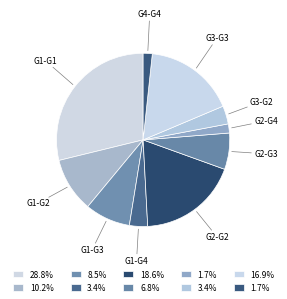

Which category has the smallest portion of the pie?

G2-G4